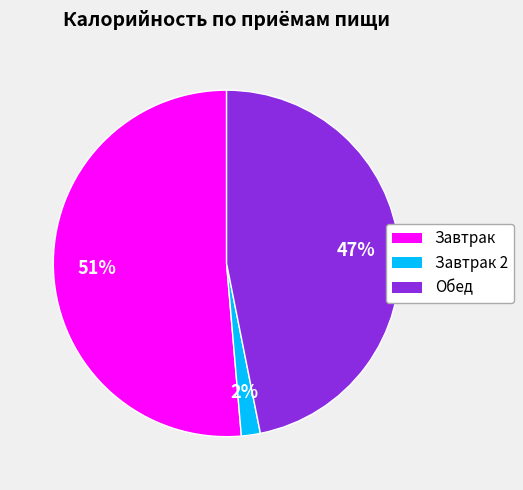

How many segments does this pie chart have?

3